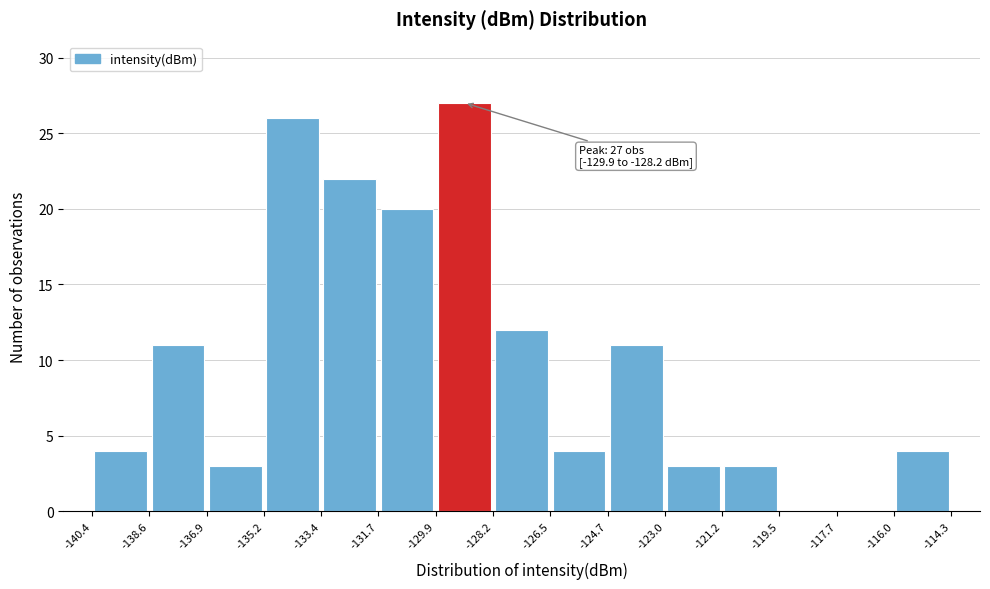

Which range on the x-axis has the tallest bar?

-129.9 to -128.2